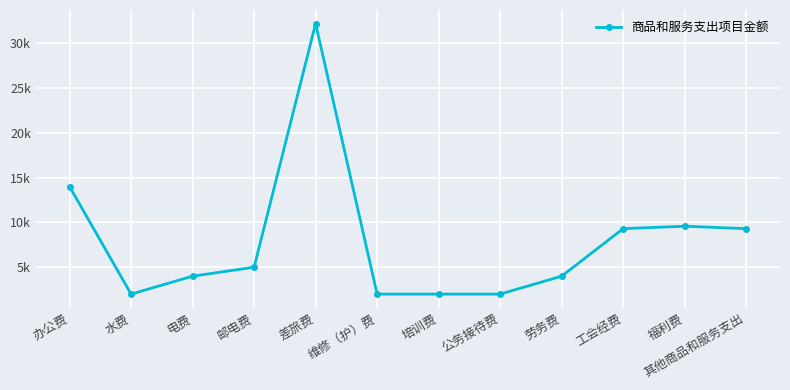

Is this an area chart (filled region under the line)?

No